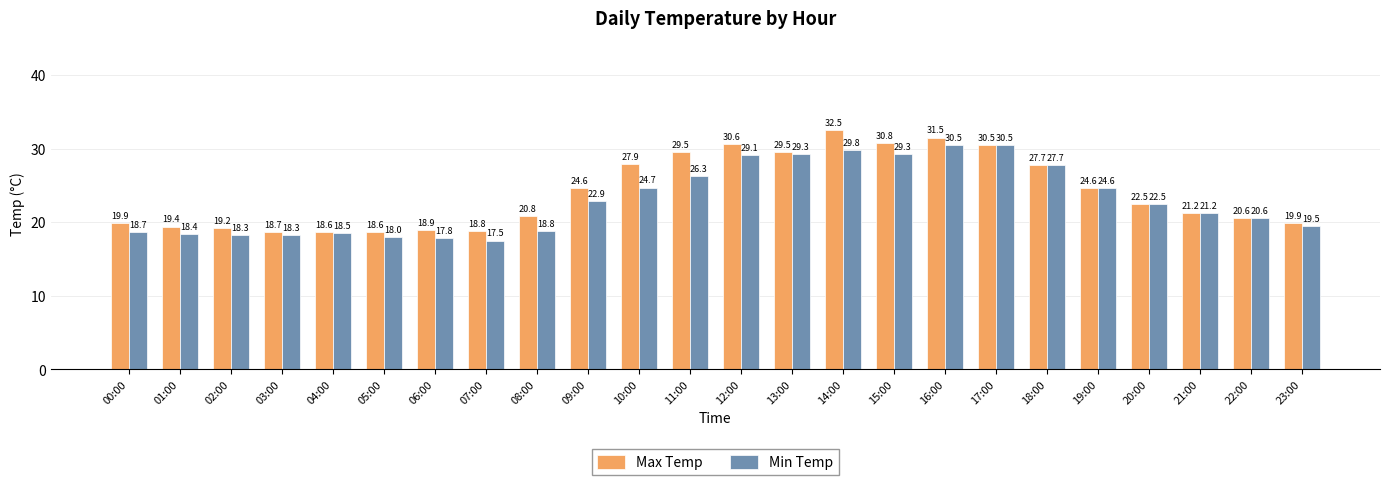

List the series in order of their peak value, highest first.

Max Temp, Min Temp